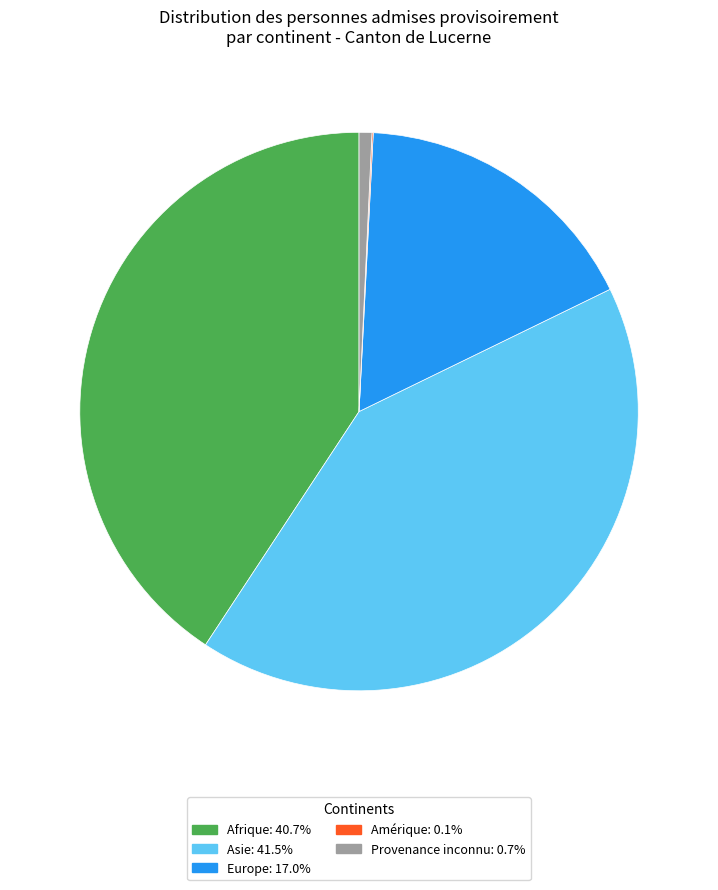

Does Asie: 41.5% account for over 50% of the chart?

No